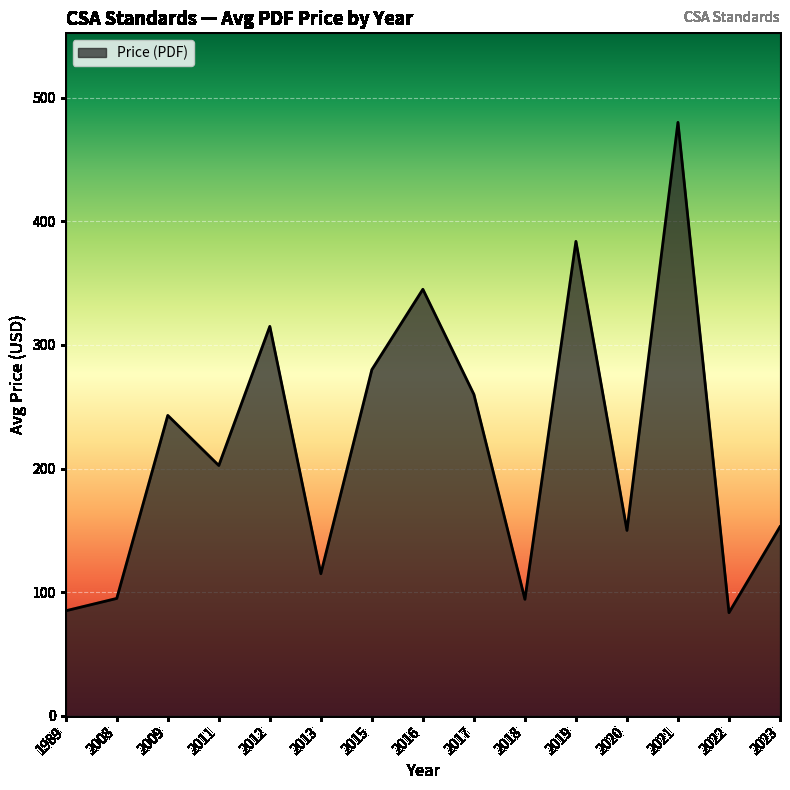

What is the smallest value displayed?

83.5